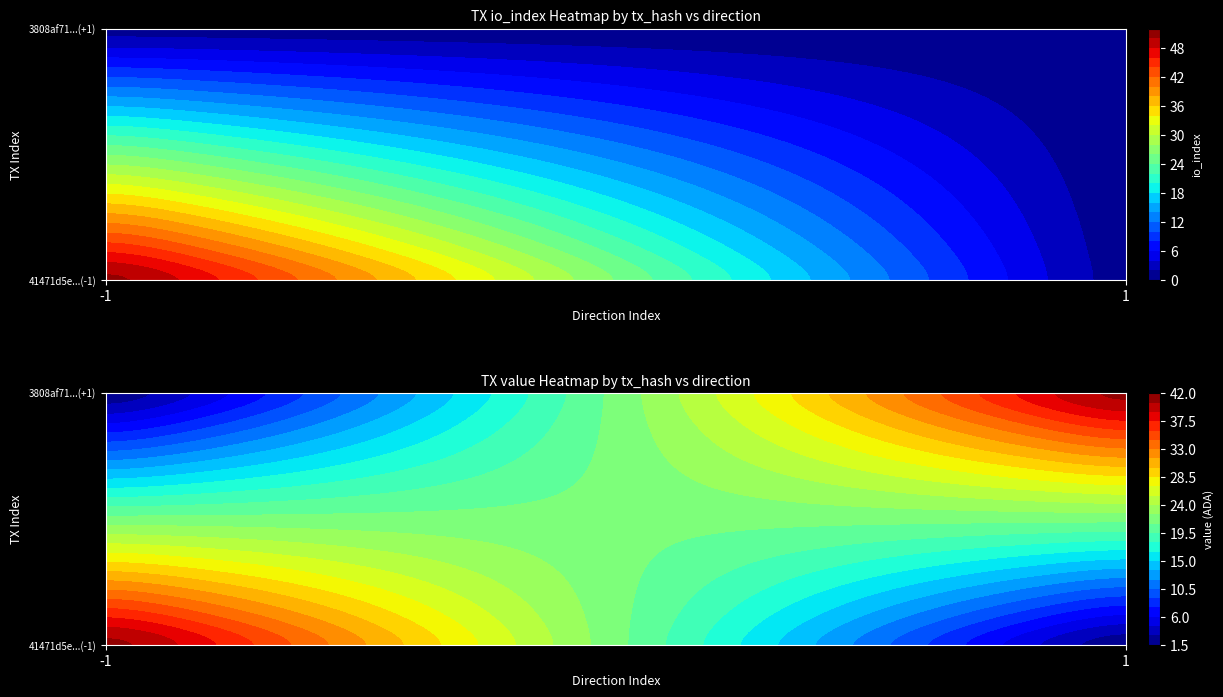

The value of 41471d5e4fda4dde90eb995b28650c6af625937 at value is 11.8. True or false?

False